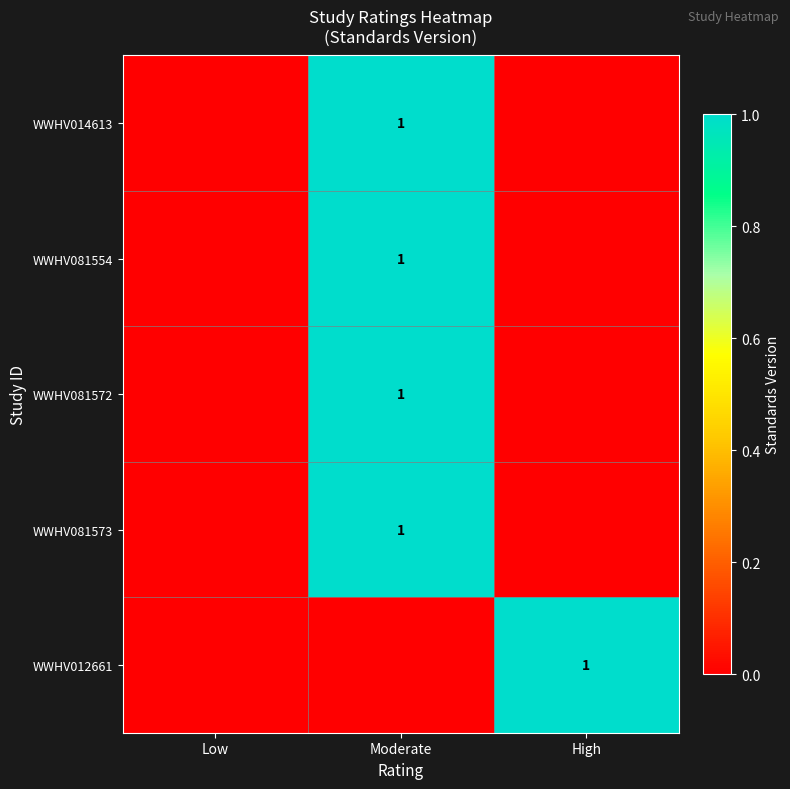

The WWHV081573 series shows 1 at Moderate. True or false?

True